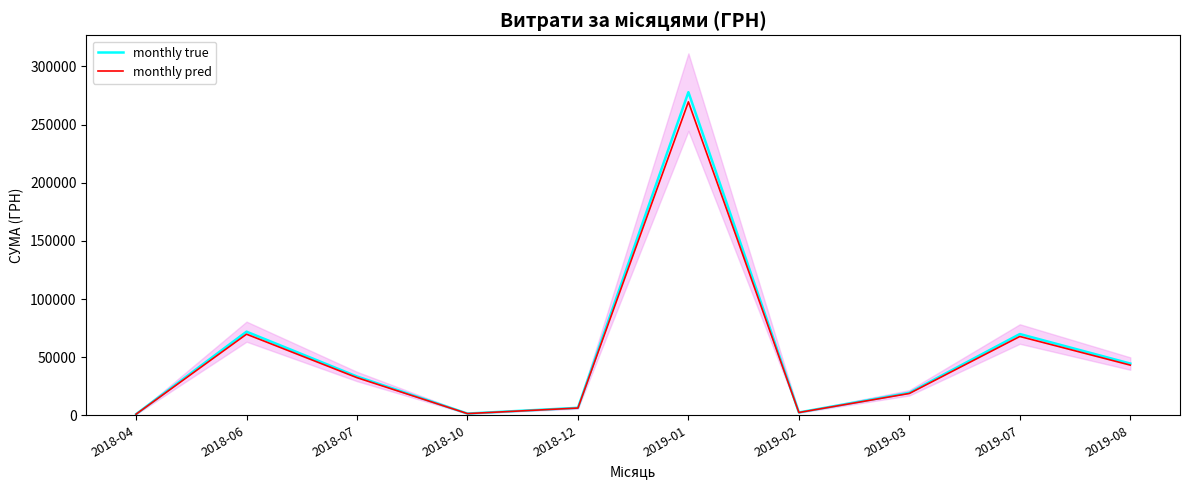

Which series has the largest total across all categories?

monthly true